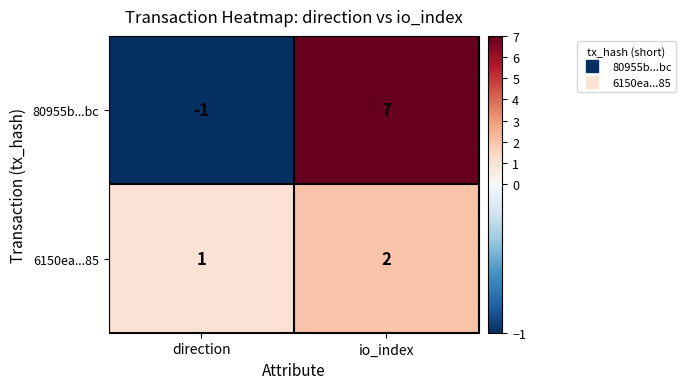

How many values in the 80955b...bc series are below 7?

1